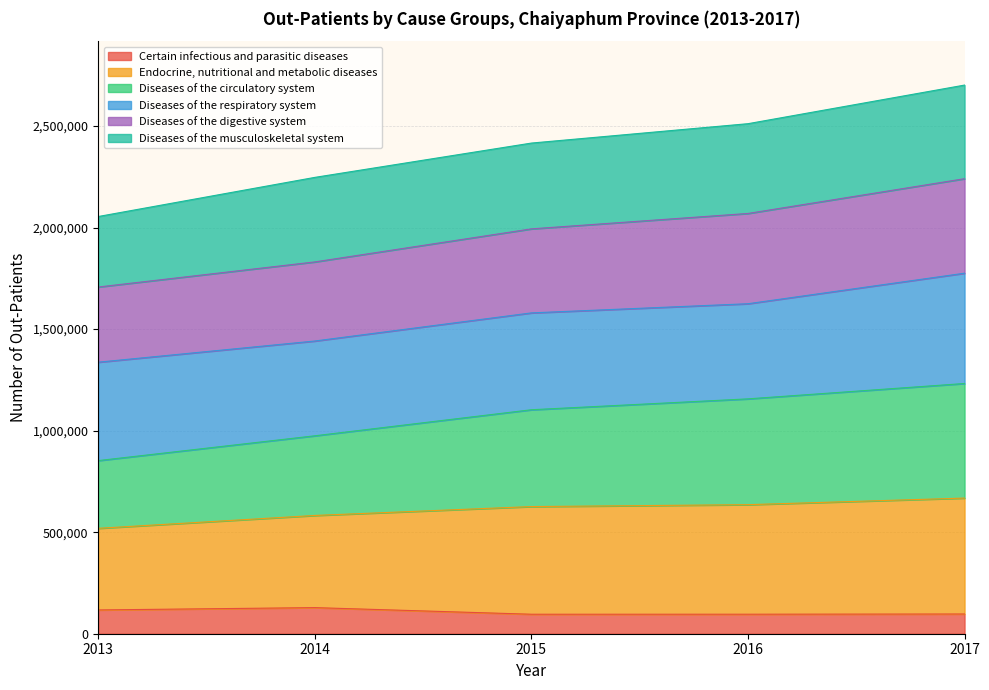

Is it true that Diseases of the circulatory system equals 3100276 at 2014?

False